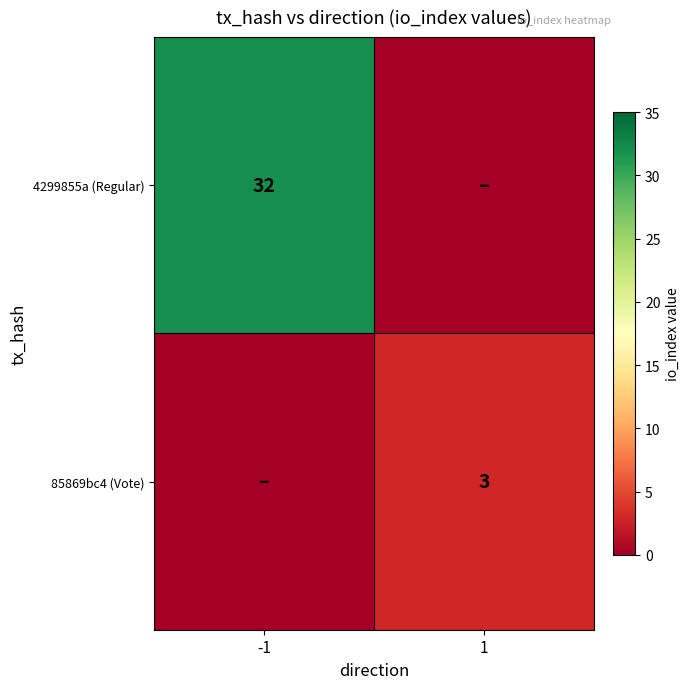

True or false: 85869bc4 (Vote) has a value of 3 at 1.

True